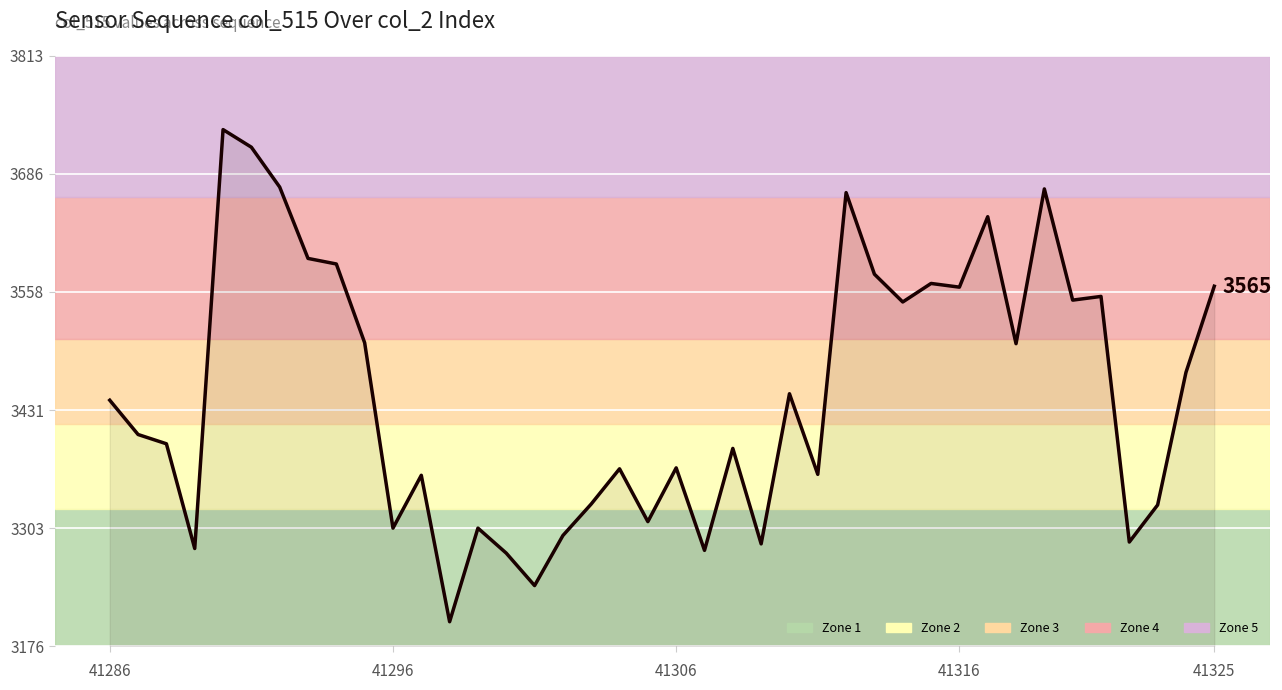

Is this an area chart (filled region under the line)?

No